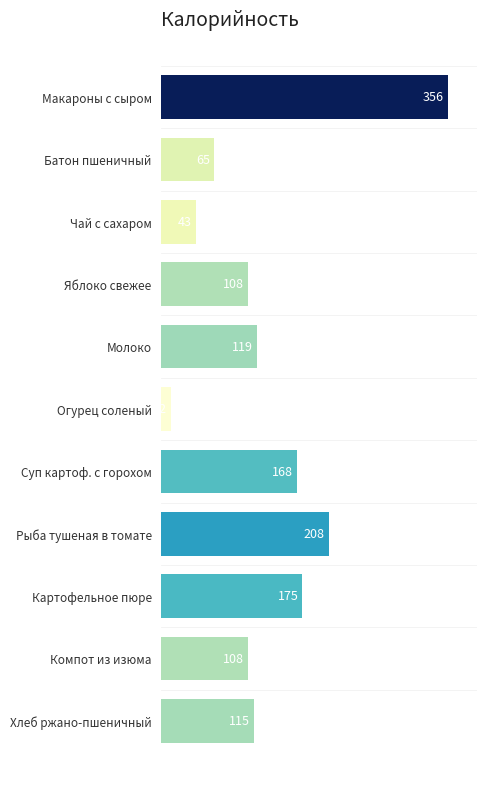

Which category has the lowest value across all series?

Огурец соленый